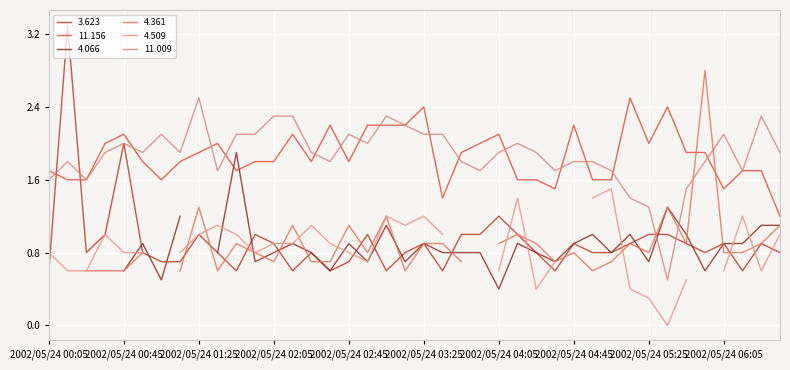

After their last crossing, which series has the higher values: 11.009 or 11.156?

11.009